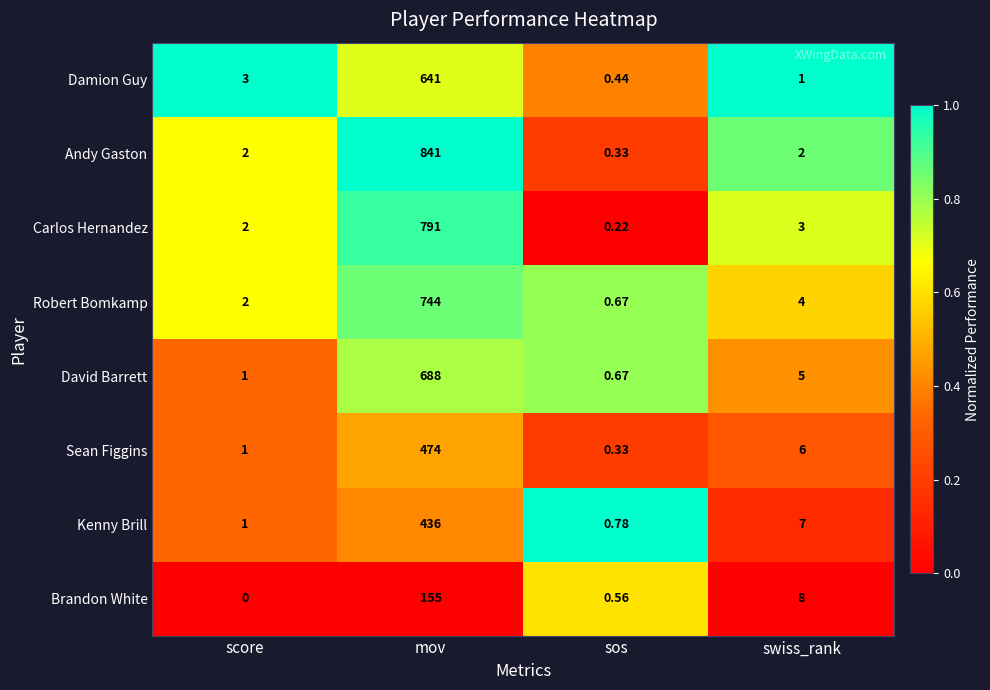

Which series has the largest range (max minus min)?

Andy Gaston